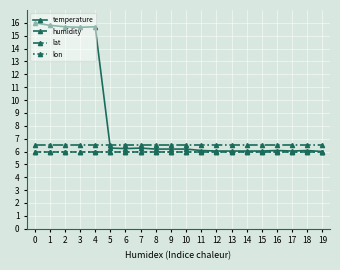

List the series in order of their peak value, lowest first.

humidity, lon, lat, temperature